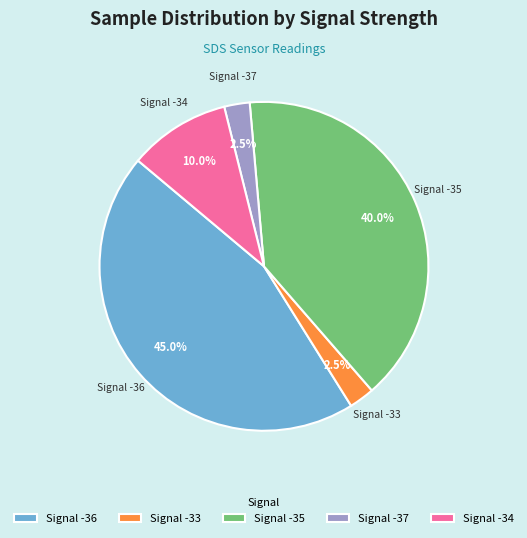

What percentage do Signal -33 and Signal -35 together represent?

42.5%